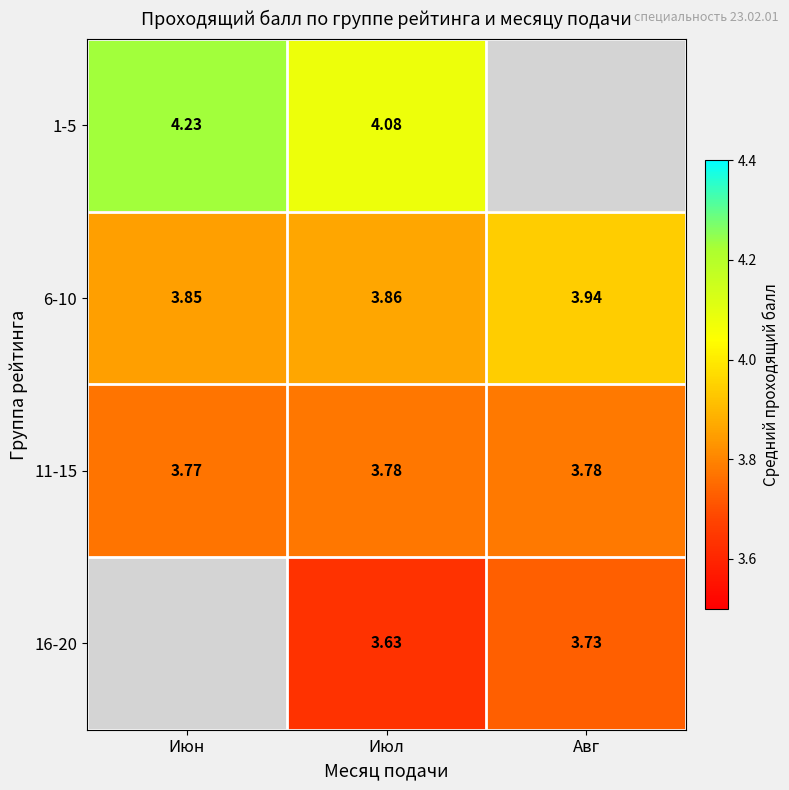

Is the value of 16-20 at Июл greater than the value of 1-5 at Июн?

No